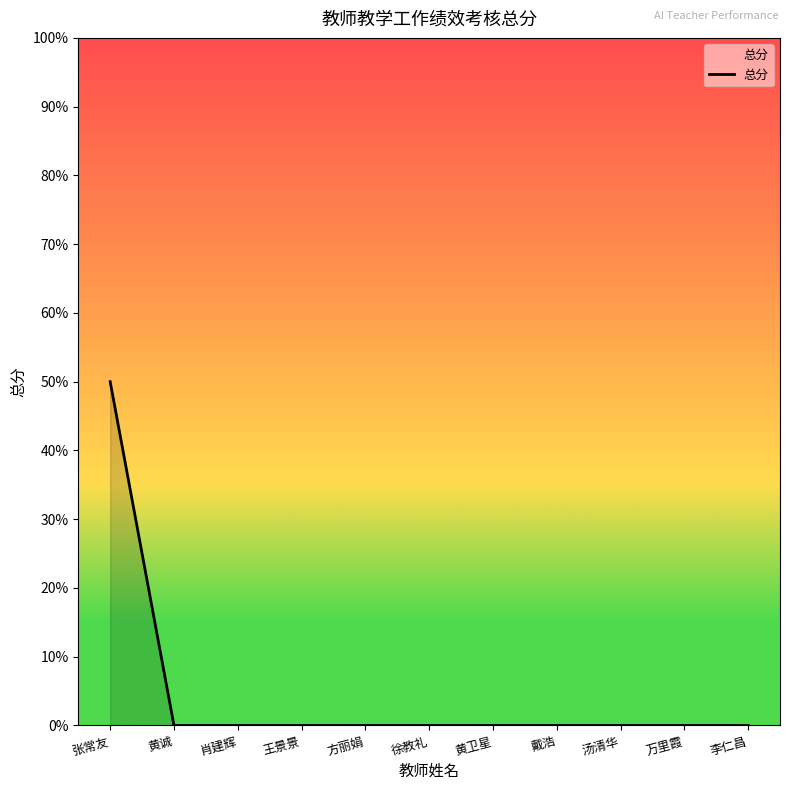

Does the chart have visible grid lines?

No